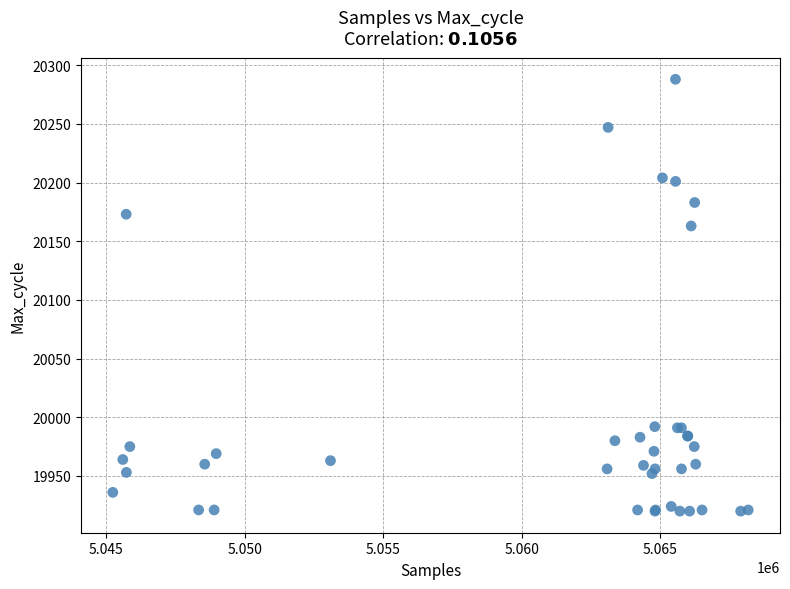

What Y value in the scatter plot is closest to 20104?

20163